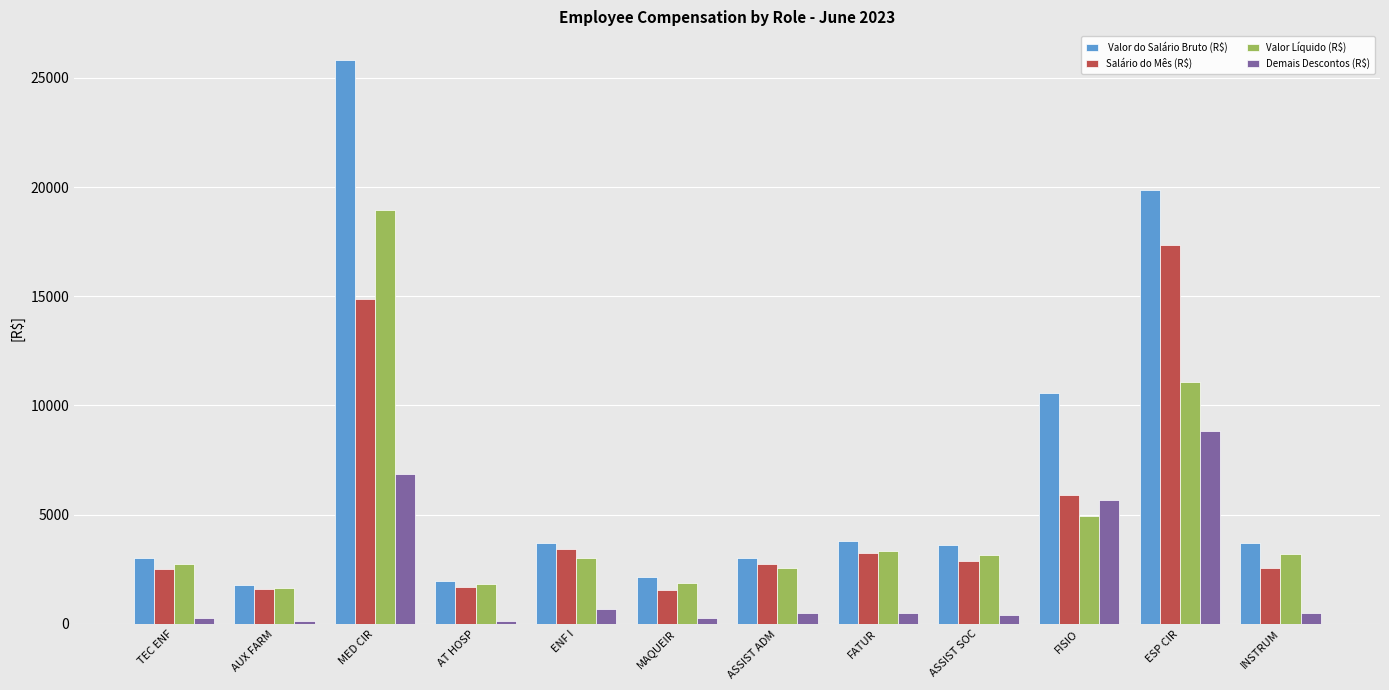

What is the total value across all series at FISIO?

27105.8